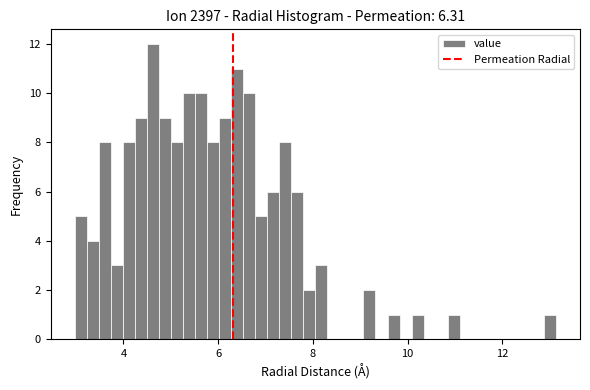

Read against the x-axis, roughly where is the centre of the tallest bar?

4.6